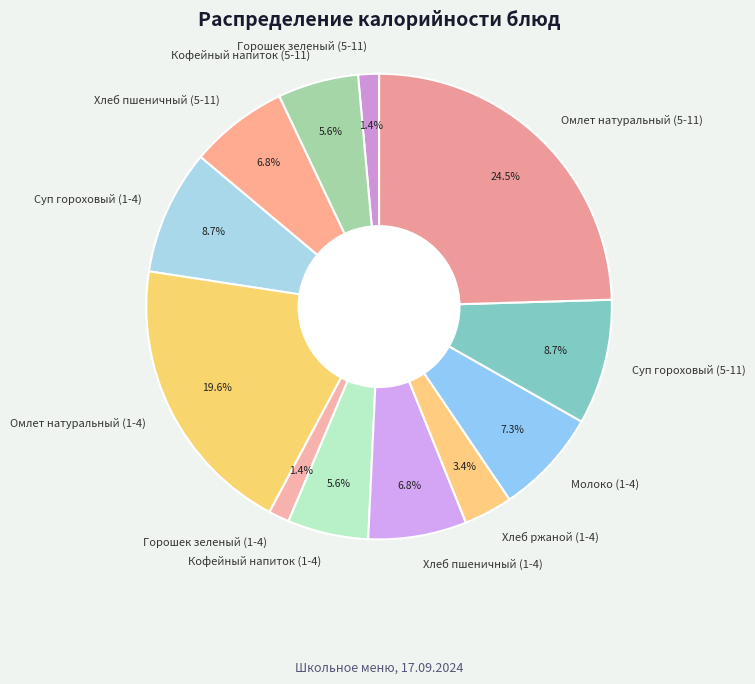

How many segments does this pie chart have?

12